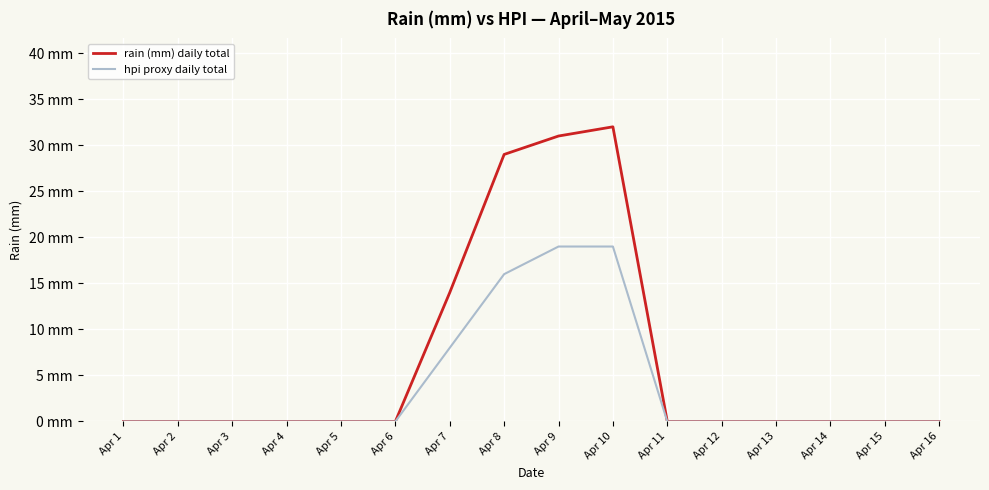

At which label does hpi proxy daily total reach its minimum?

Apr 1